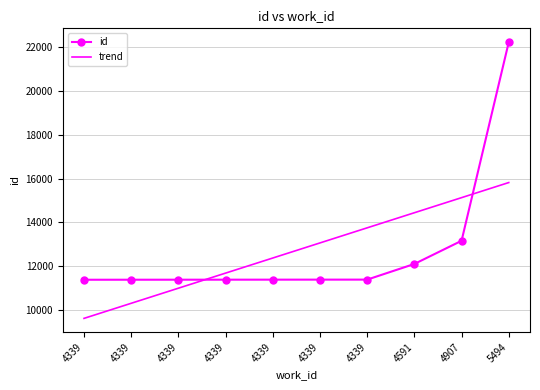

At which category is the sum across all series the highest?

5494